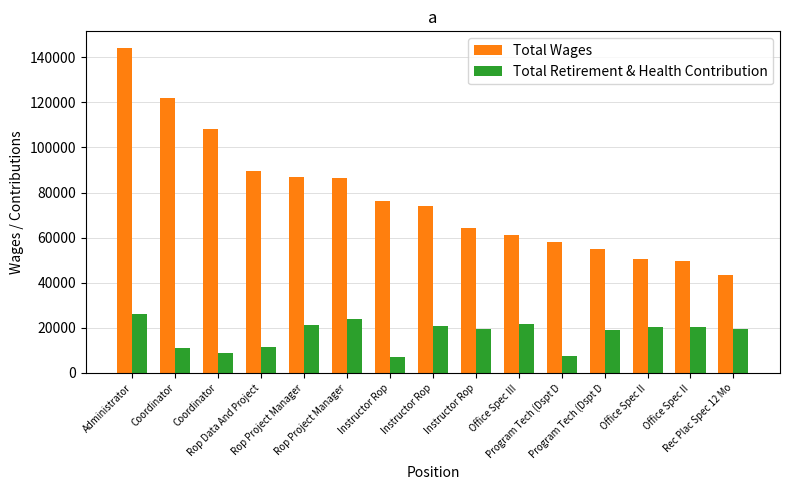

Rank the categories by Total Wages value from lowest to highest.

Rec Plac Spec 12 Mo, Office Spec II, Office Spec II, Program Tech (Dspt D, Program Tech (Dspt D, Office Spec III, Instructor Rop, Instructor Rop, Instructor Rop, Rop Project Manager, Rop Project Manager, Rop Data And Project, Coordinator, Coordinator, Administrator